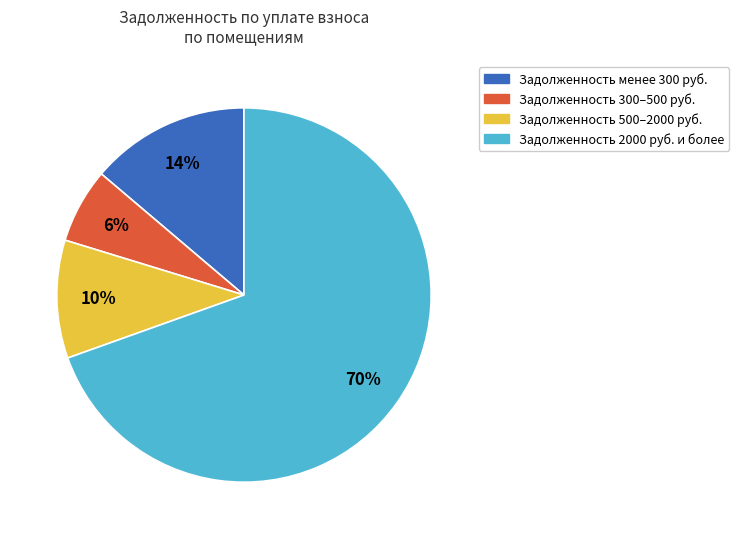

Is there a majority slice in this chart?

Yes